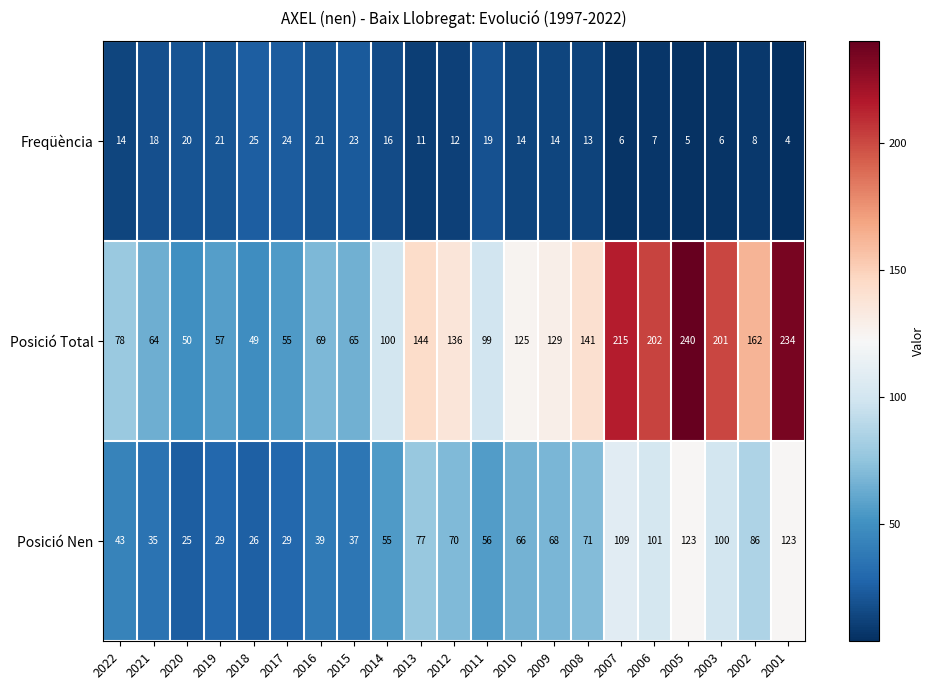

At which category does the chart reach its peak across all series?

2005